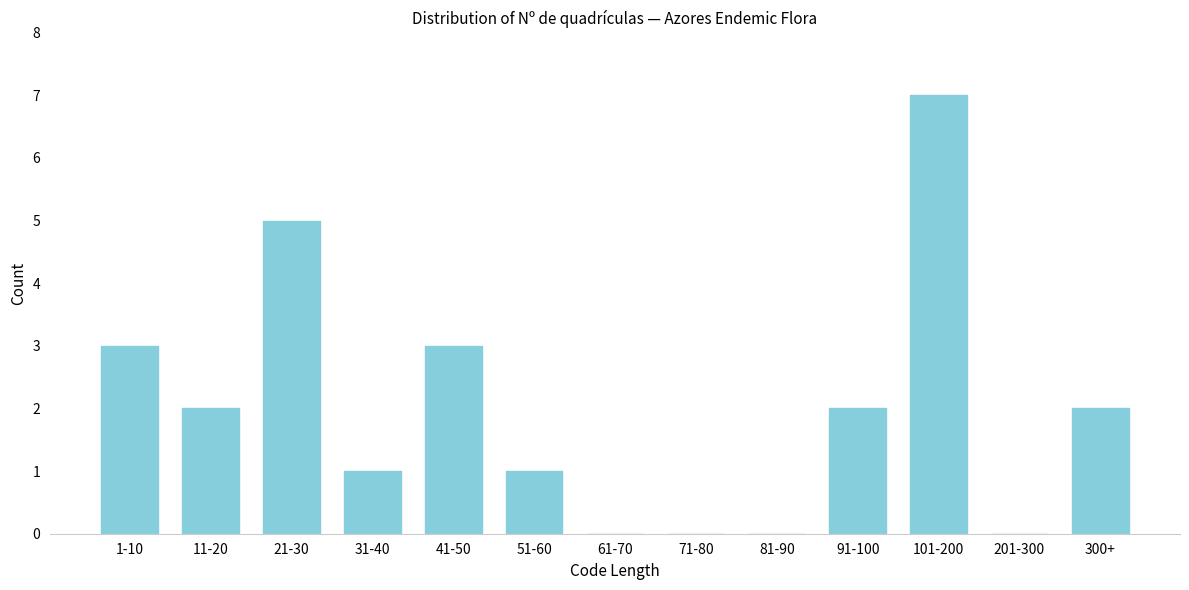

Reading left to right, extract all data points from this chart.

1-10=3	11-20=2	21-30=5	31-40=1	41-50=3	51-60=1	61-70=0	71-80=0	81-90=0	91-100=2	101-200=7	201-300=0	300+=2